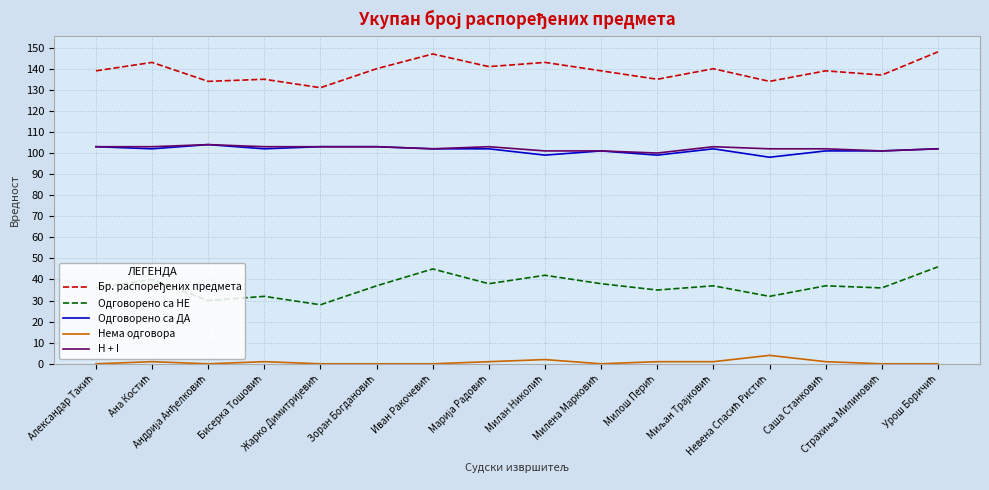

True or false: Одговорено са НЕ and Нема одговора cross at least once.

False